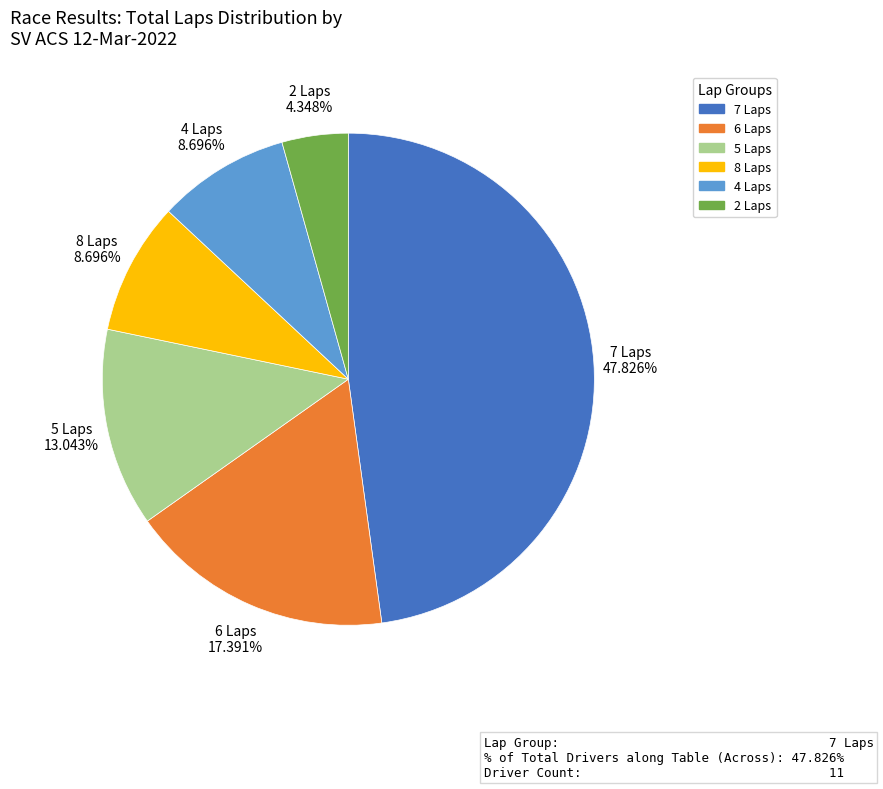

Count the number of slices in the pie.

6